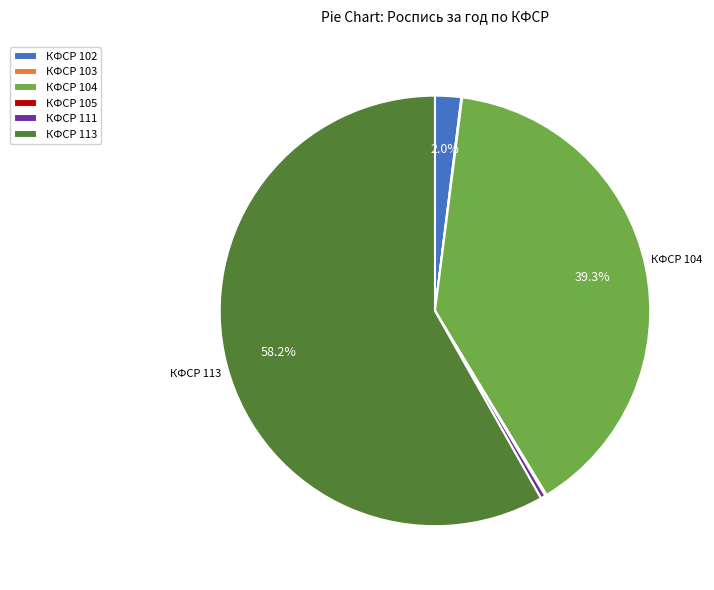

How much of the chart is everything except КФСР 104?

60.7%